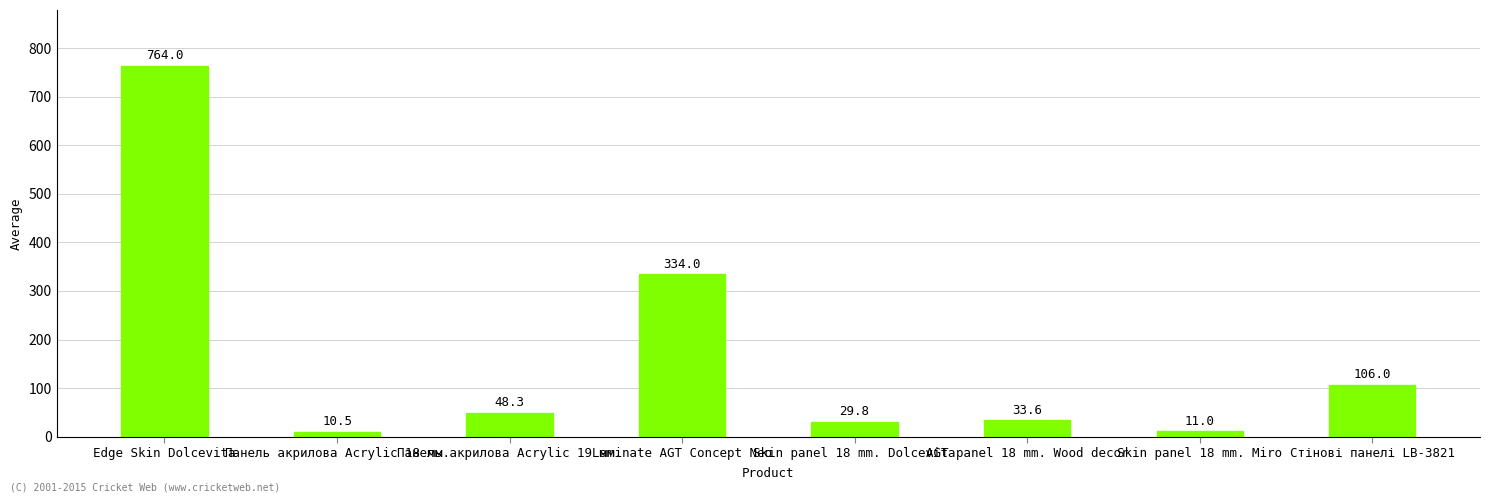

Between Стінові панелі LB-3821 and Skin panel 18 mm. Miro, which is larger?

Стінові панелі LB-3821